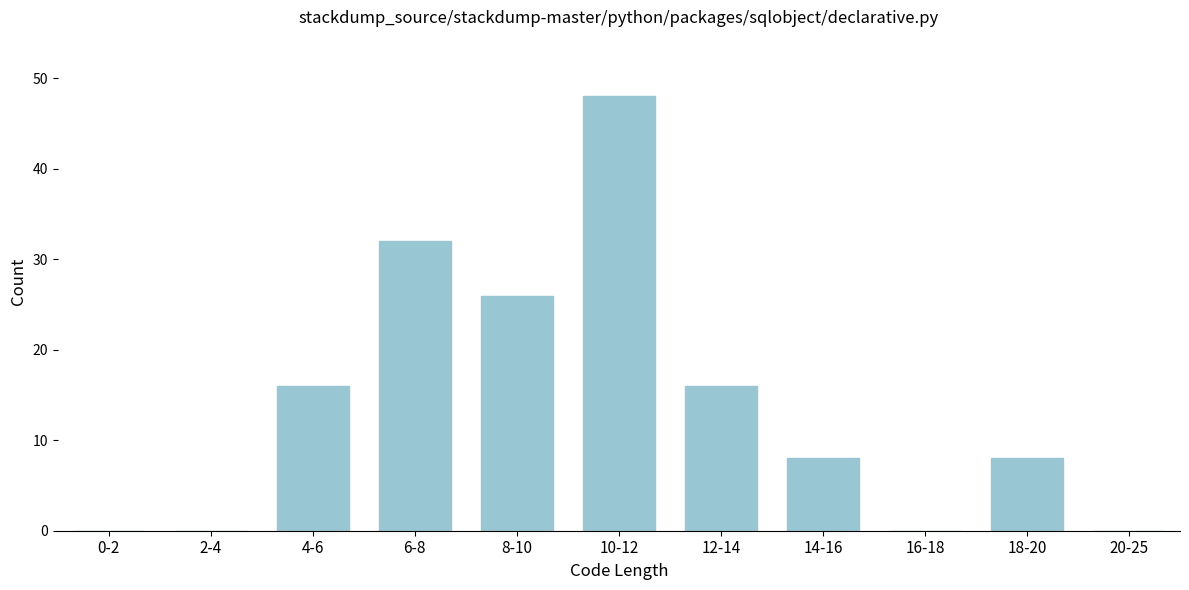

Reading left to right, what are all the values shown in this chart?

0-2=0	2-4=0	4-6=16	6-8=32	8-10=26	10-12=48	12-14=16	14-16=8	16-18=0	18-20=8	20-25=0